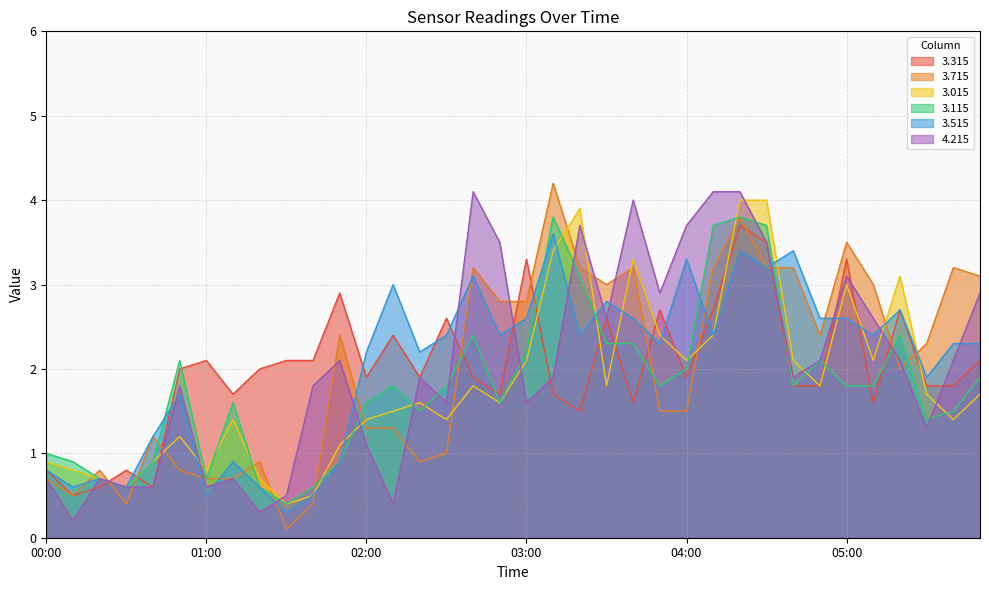

The 3.115 series shows 1.0 at 01:20. True or false?

False